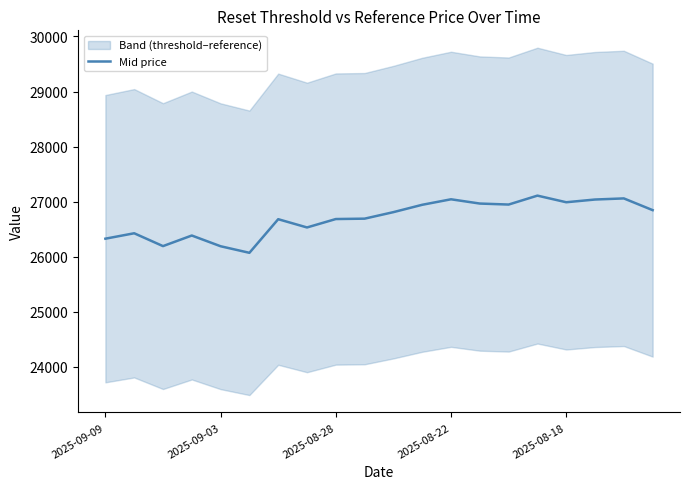

What is the maximum value for Mid price?

27109.6